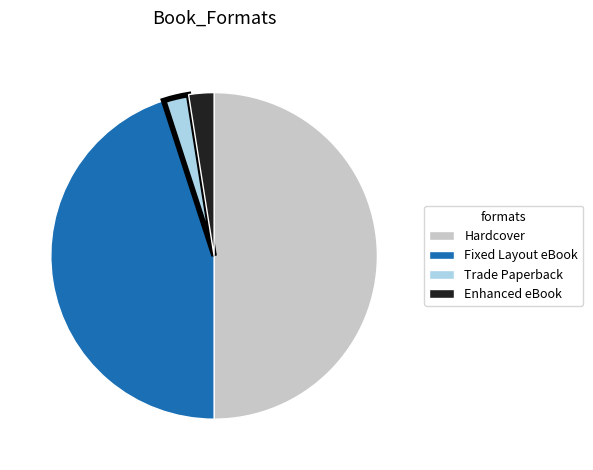

Does Enhanced eBook represent more than half of the total?

No